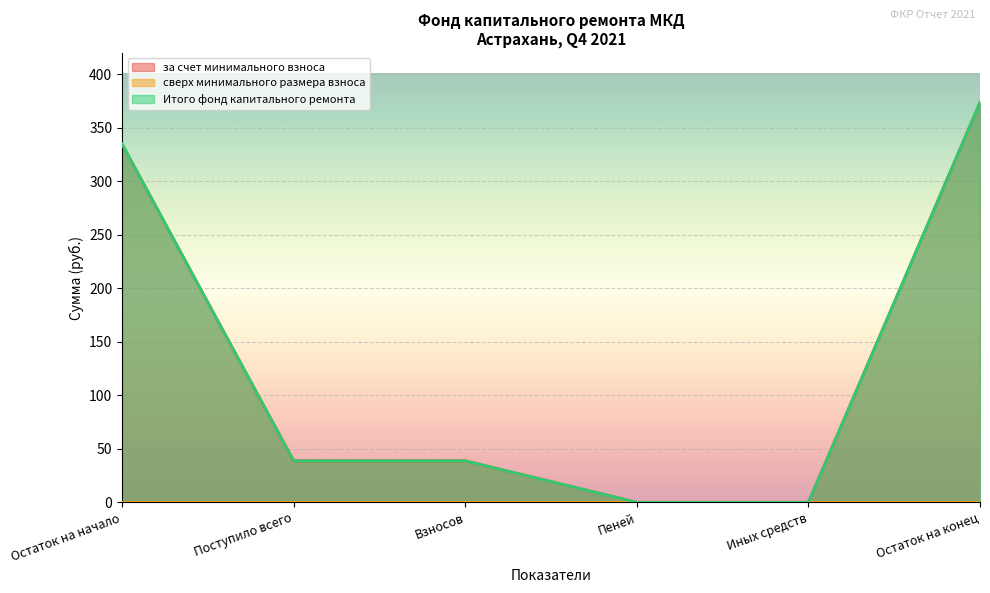

How many values in за счет минимального взноса are above zero?

4